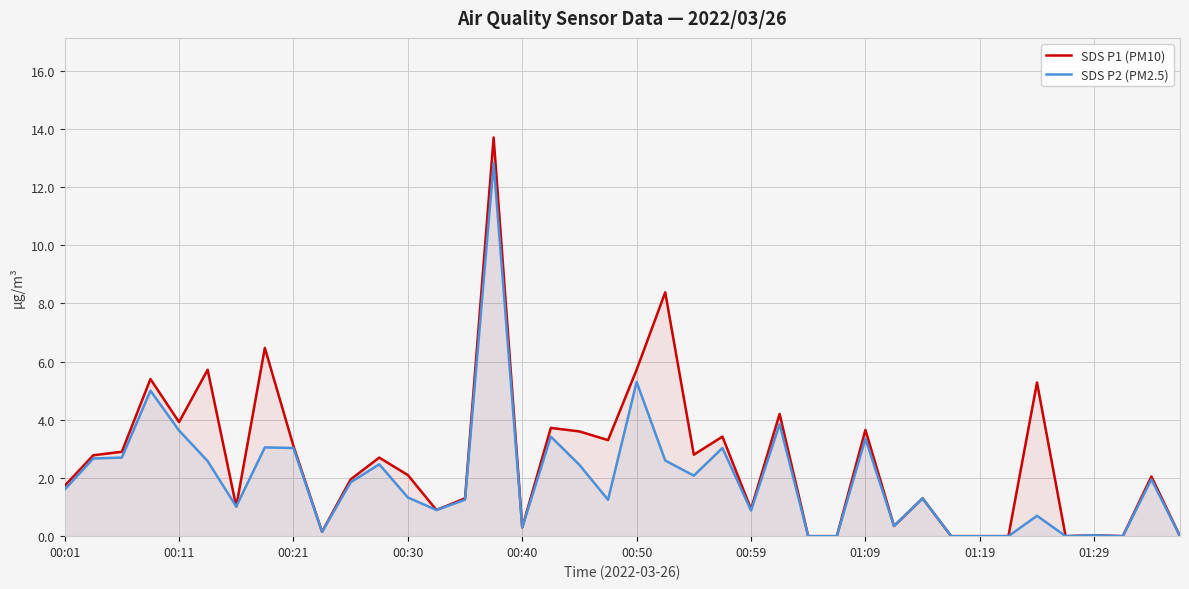

Count the number of data series in this chart.

2